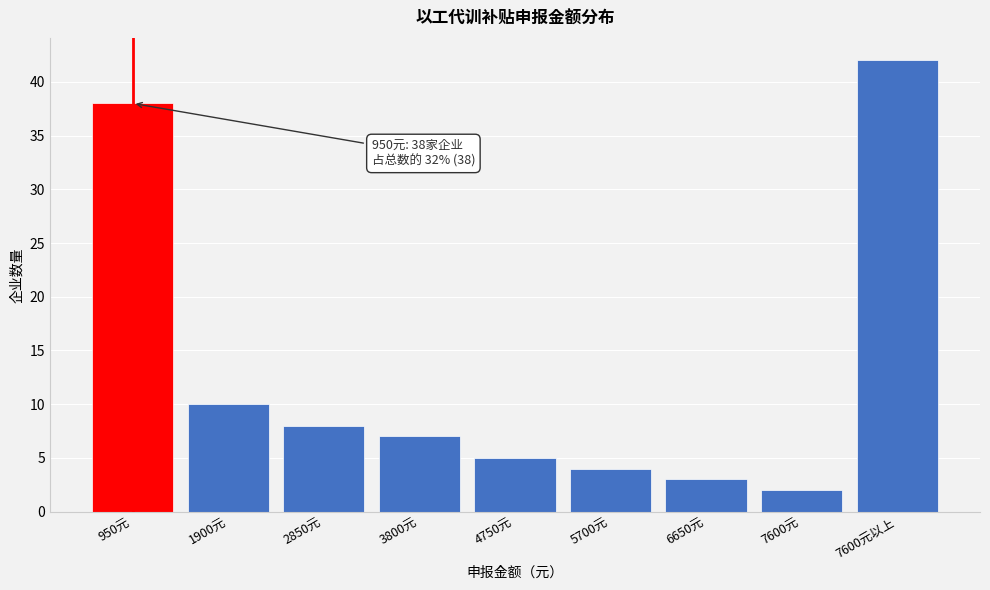

Reading left to right, extract all data points from this chart.

950元=38	1900元=10	2850元=8	3800元=7	4750元=5	5700元=4	6650元=3	7600元=2	7600元以上=42